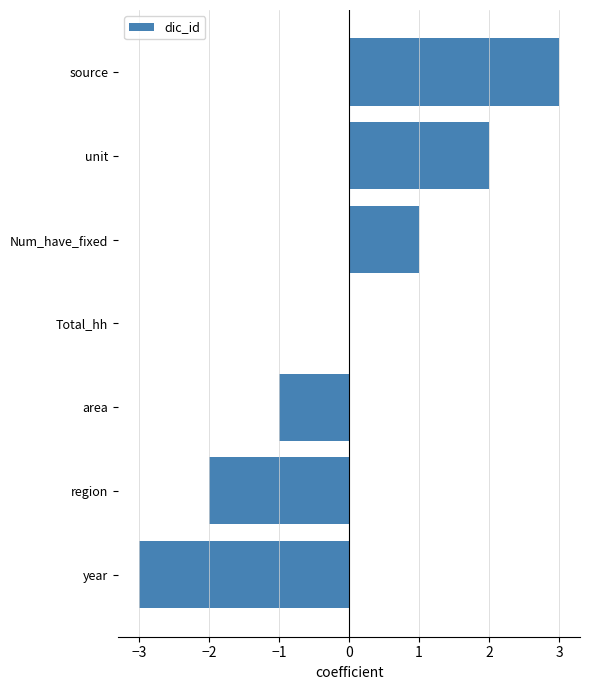

What is the greatest value displayed?

3